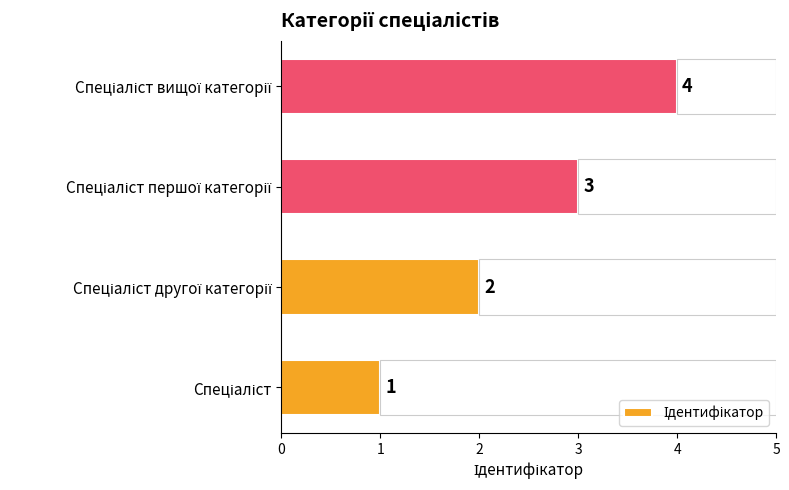

Which has a higher value, Спеціаліст вищої категорії or Спеціаліст першої категорії?

Спеціаліст вищої категорії